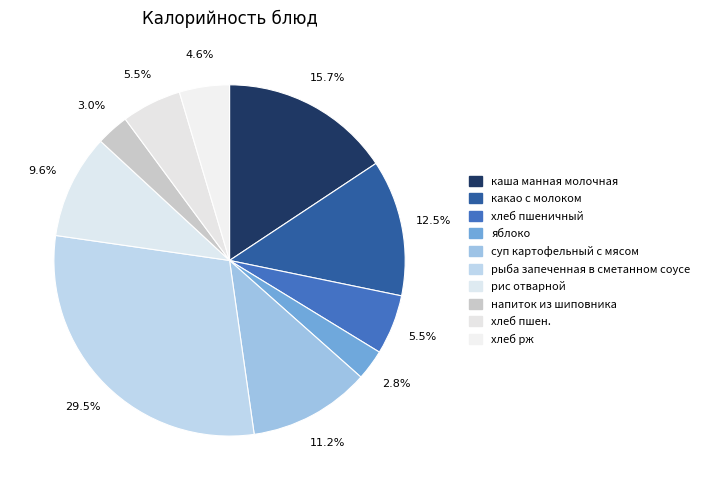

To the nearest percent, what portion does каша манная молочная represent?

16%